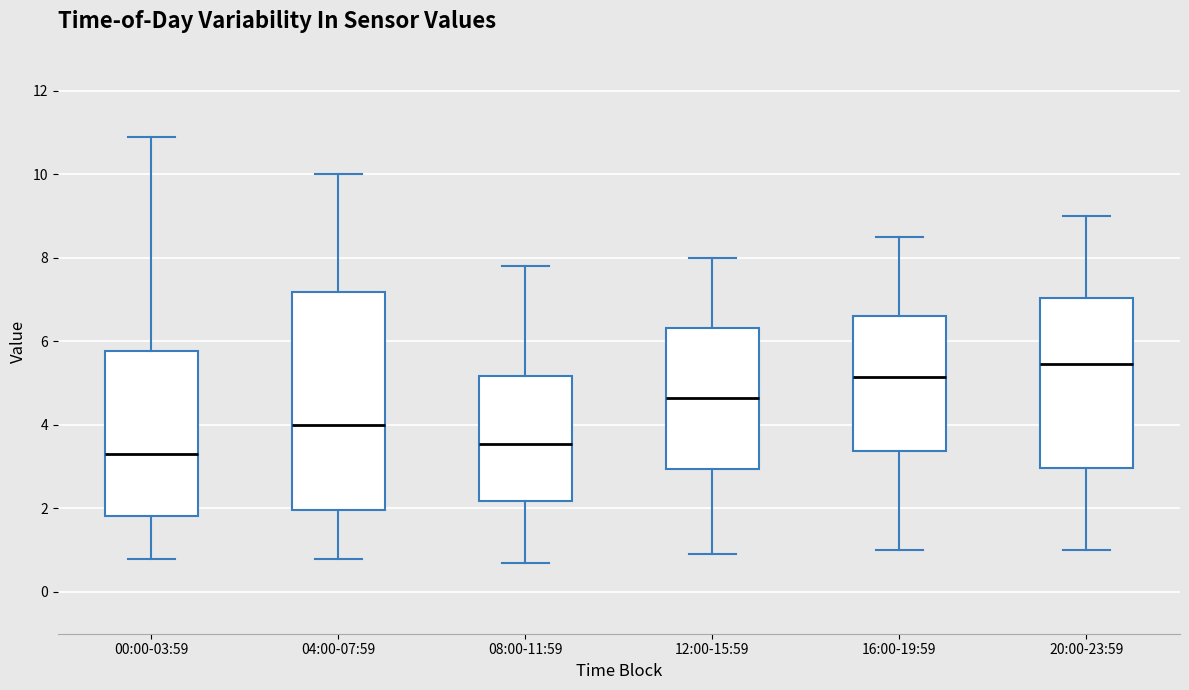

Which box is the tallest, from its lower edge to its upper edge?

04:00-07:59